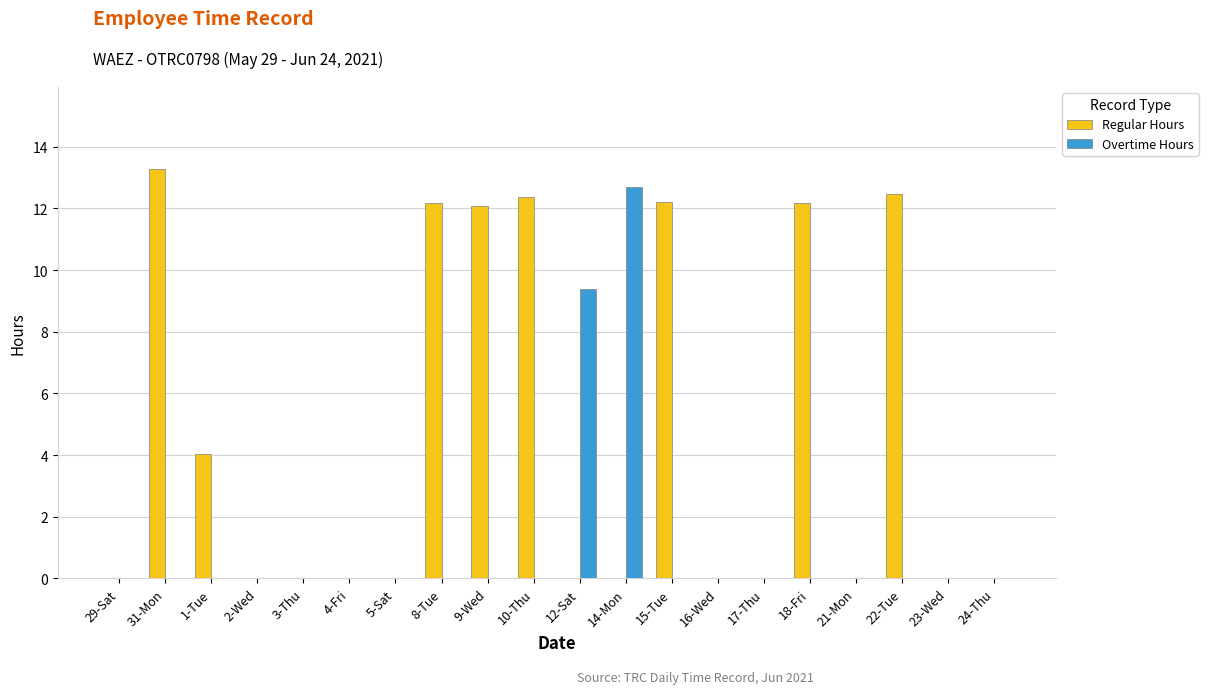

Which series has the largest total across all categories?

Regular Hours